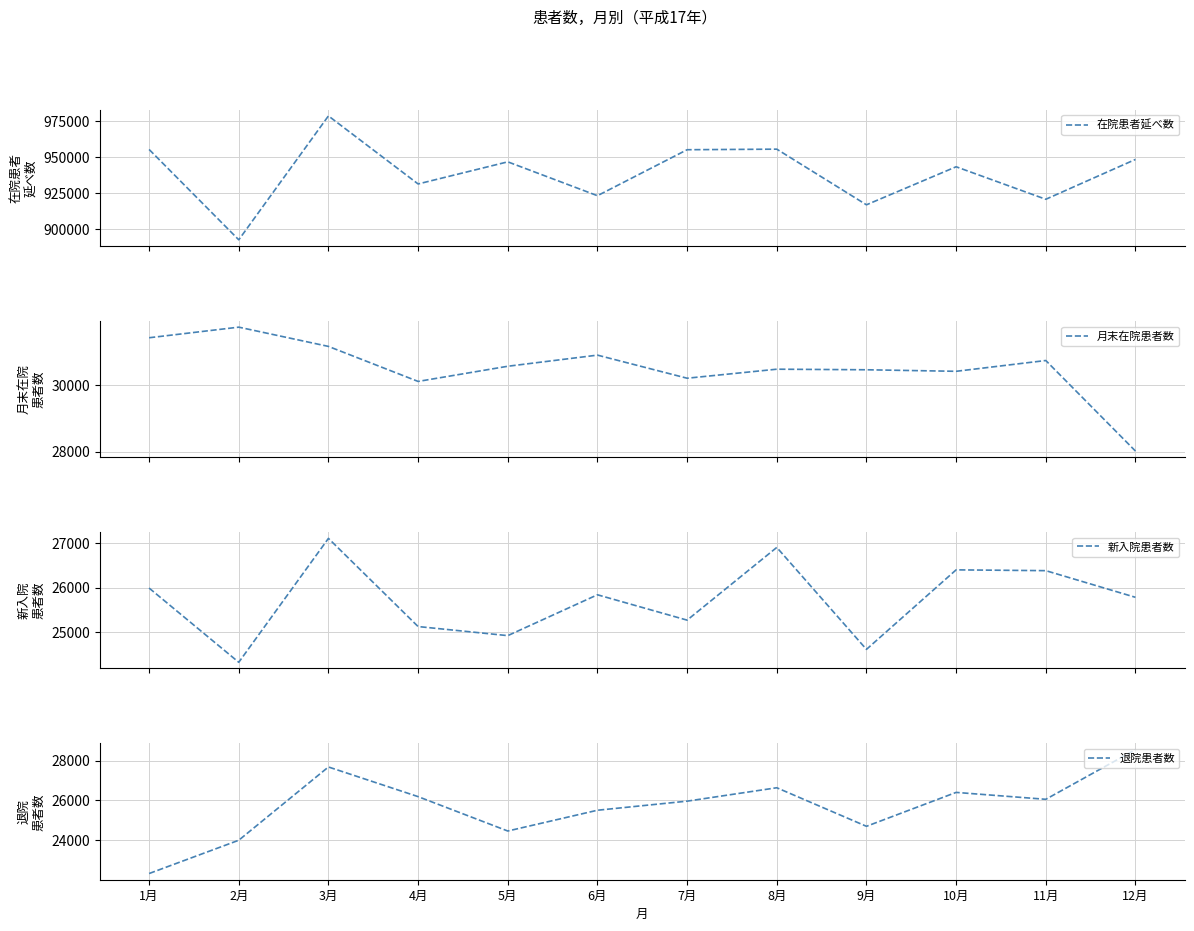

Which category has the highest value in the 退院患者数 series?

12月